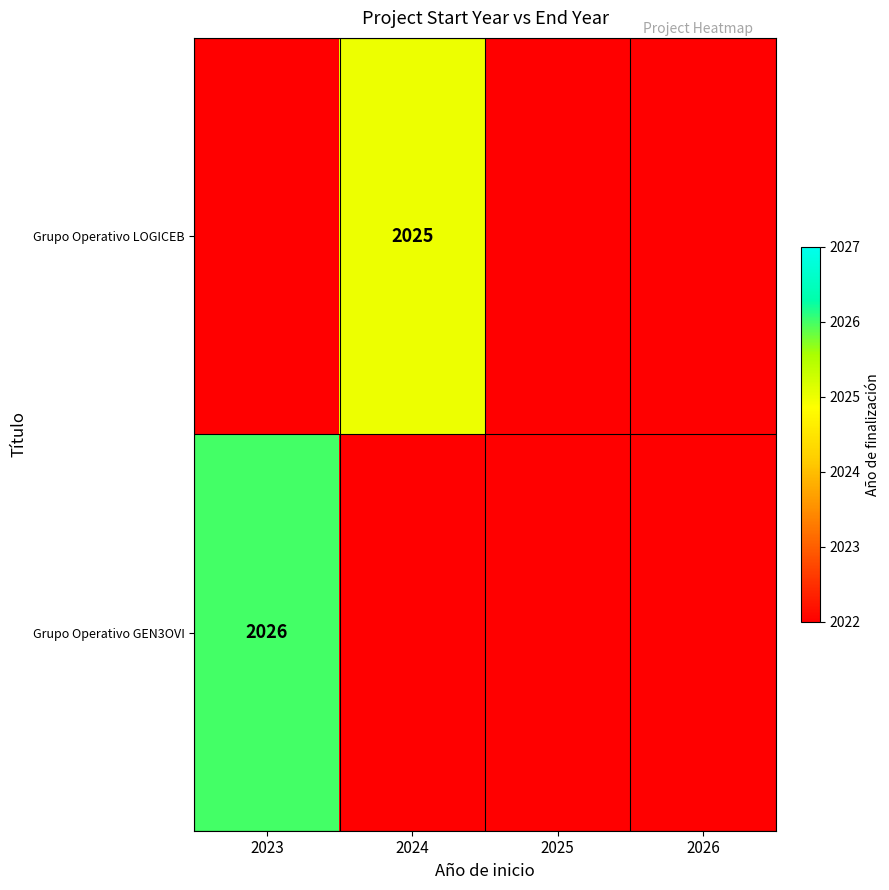

True or false: Grupo Operativo GEN3OVI has a value of 2026 at 2023.

True